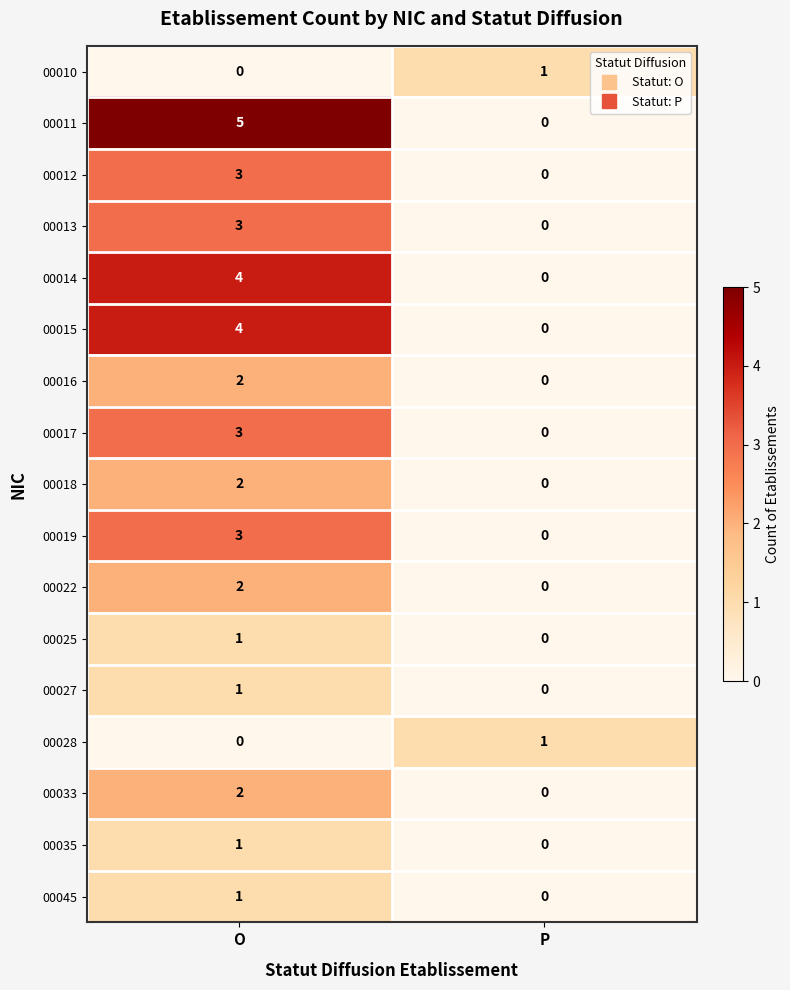

Which category has the highest value across all series?

O